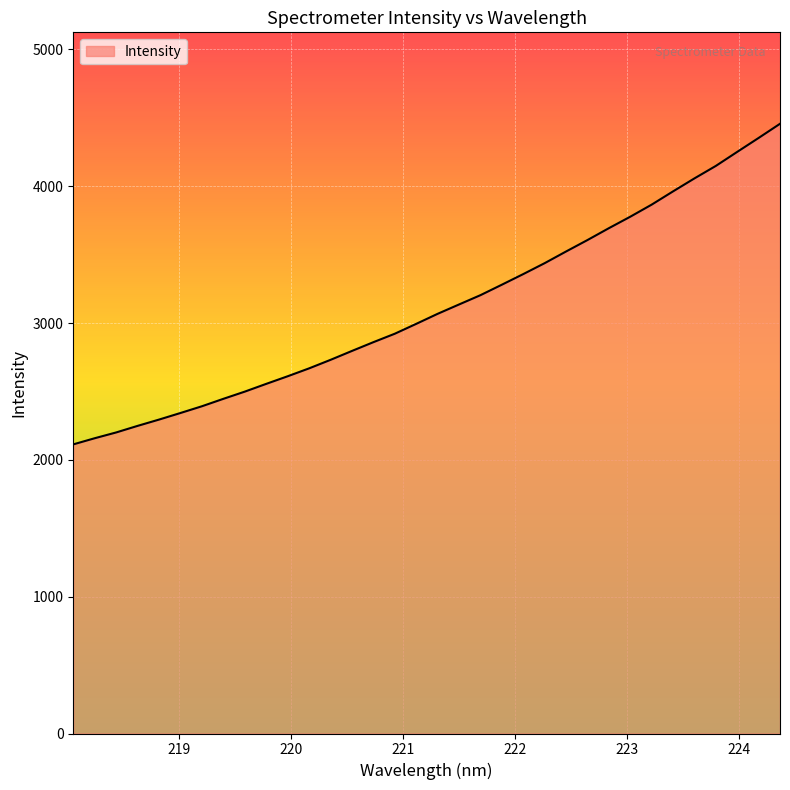

What is the greatest value displayed?

4456.4